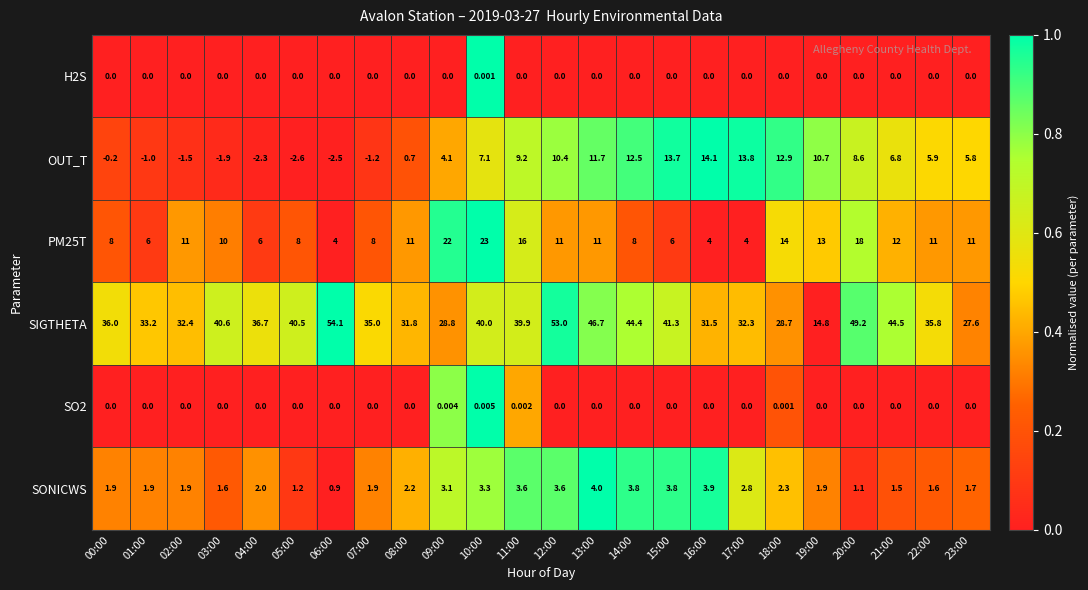

Which series changed the most between 05:00 and 19:00?

SIGTHETA